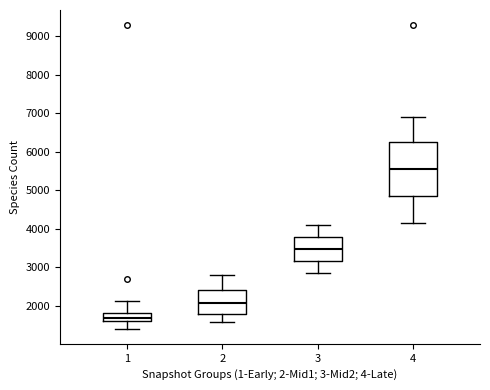

Reading left to right, read every box against the y-axis: the position of its median line, the range the box covers, and the ends of its whiskers. The values are not printed on the chart, so give them approximately, as read against the axis.

1: median 1700, box 1600 to 1800, whiskers 1400 to 2100
2: median 2100, box 1800 to 2400, whiskers 1600 to 2800
3: median 3500, box 3200 to 3800, whiskers 2900 to 4100
4: median 5600, box 4900 to 6300, whiskers 4200 to 6900